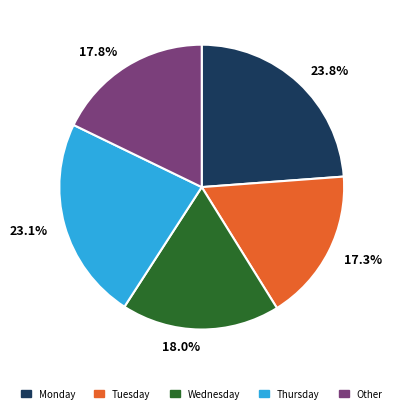

Combined, what portion of the pie is 23.8% and 18.0%?

41.8%